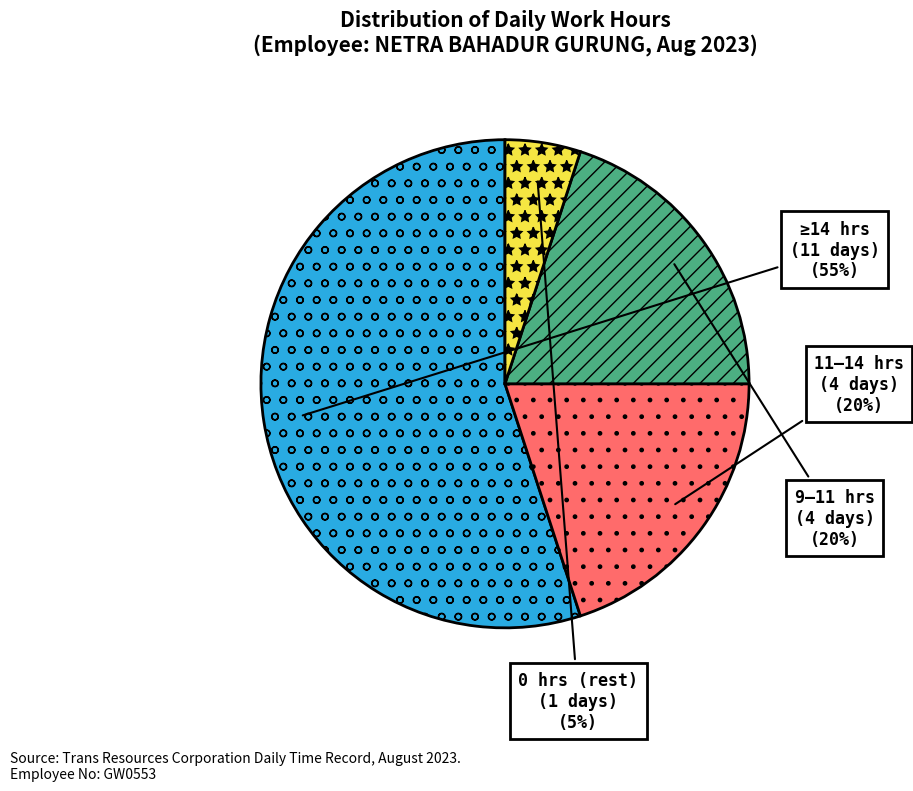

Does 9–11 hrs (4 days) represent more than half of the total?

No